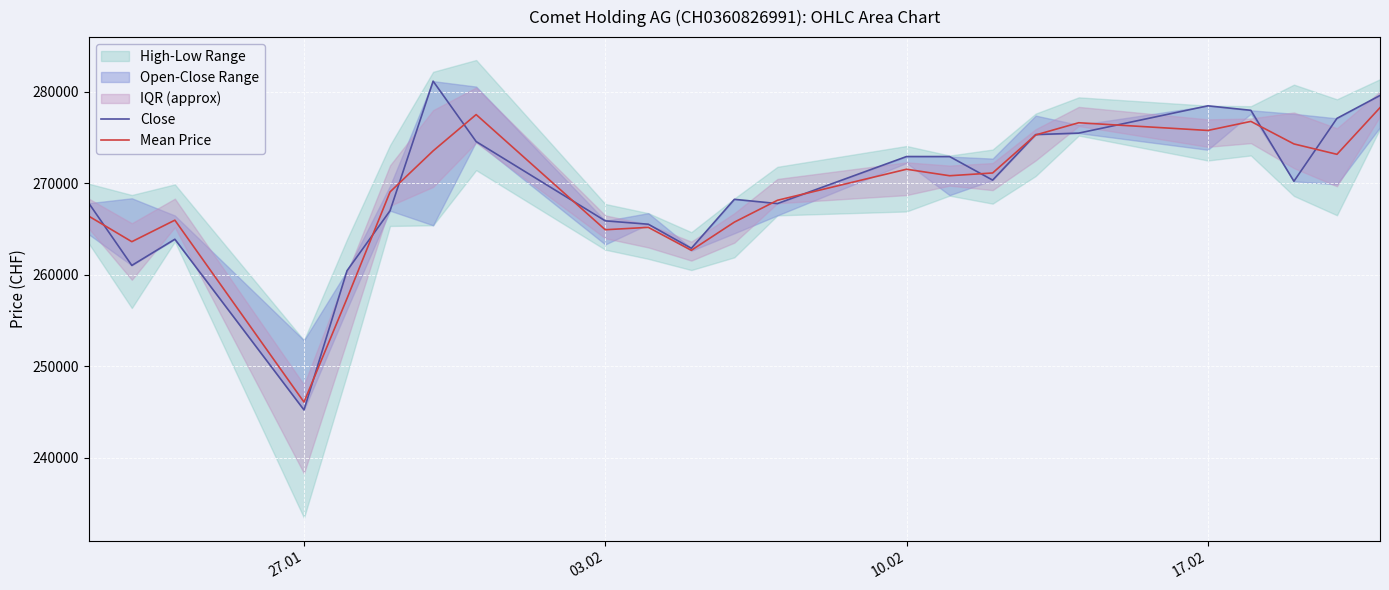

What is the lowest value of the Mean Price series?

246074.0